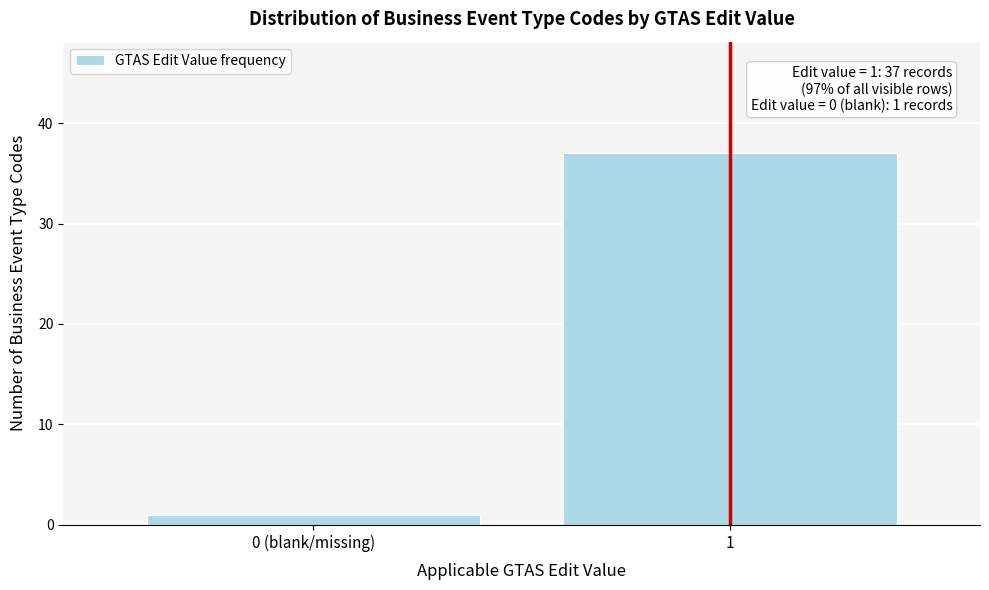

Reading right to left, extract all data points from this chart.

37	1